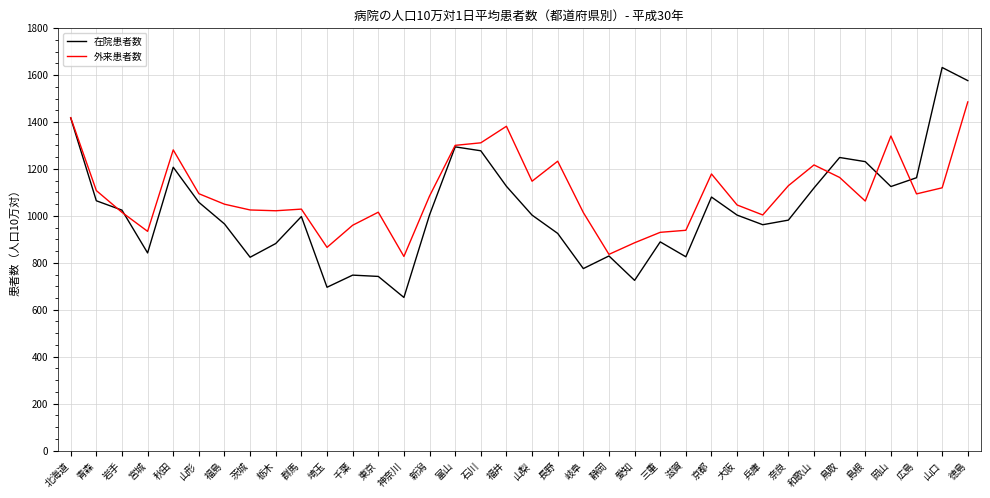

Which series has the largest total across all categories?

外来患者数